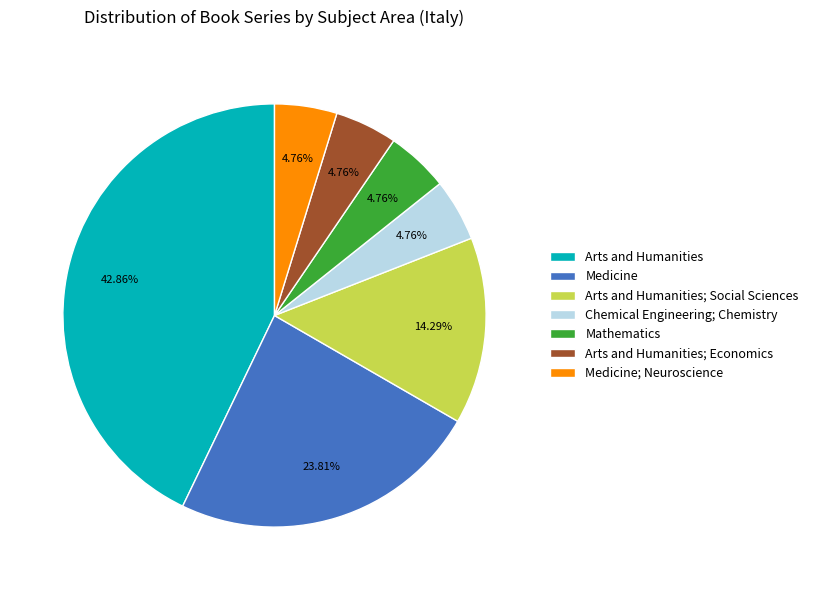

To the nearest percent, what percentage of the pie is Mathematics?

5%